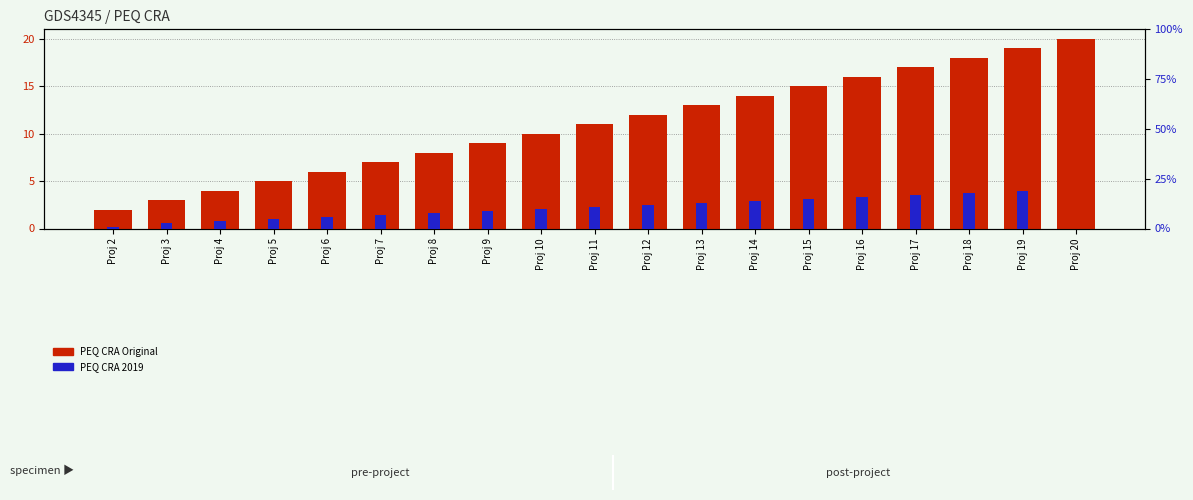

What is the value of the PEQ CRA Original bar at the 16th from the left?

17